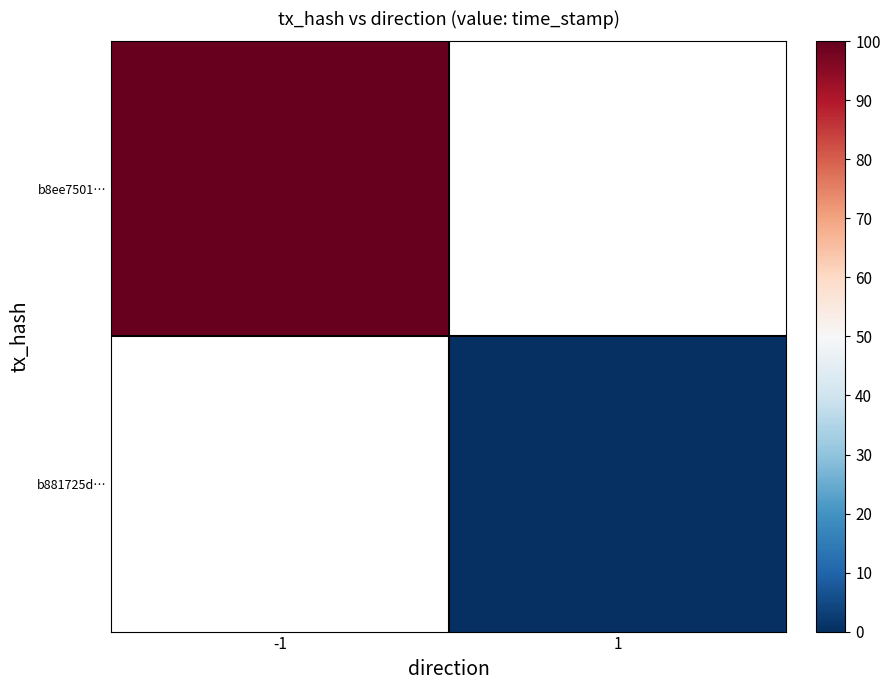

Rank the series by their average value, from highest to lowest.

b8ee7501…, b881725d…